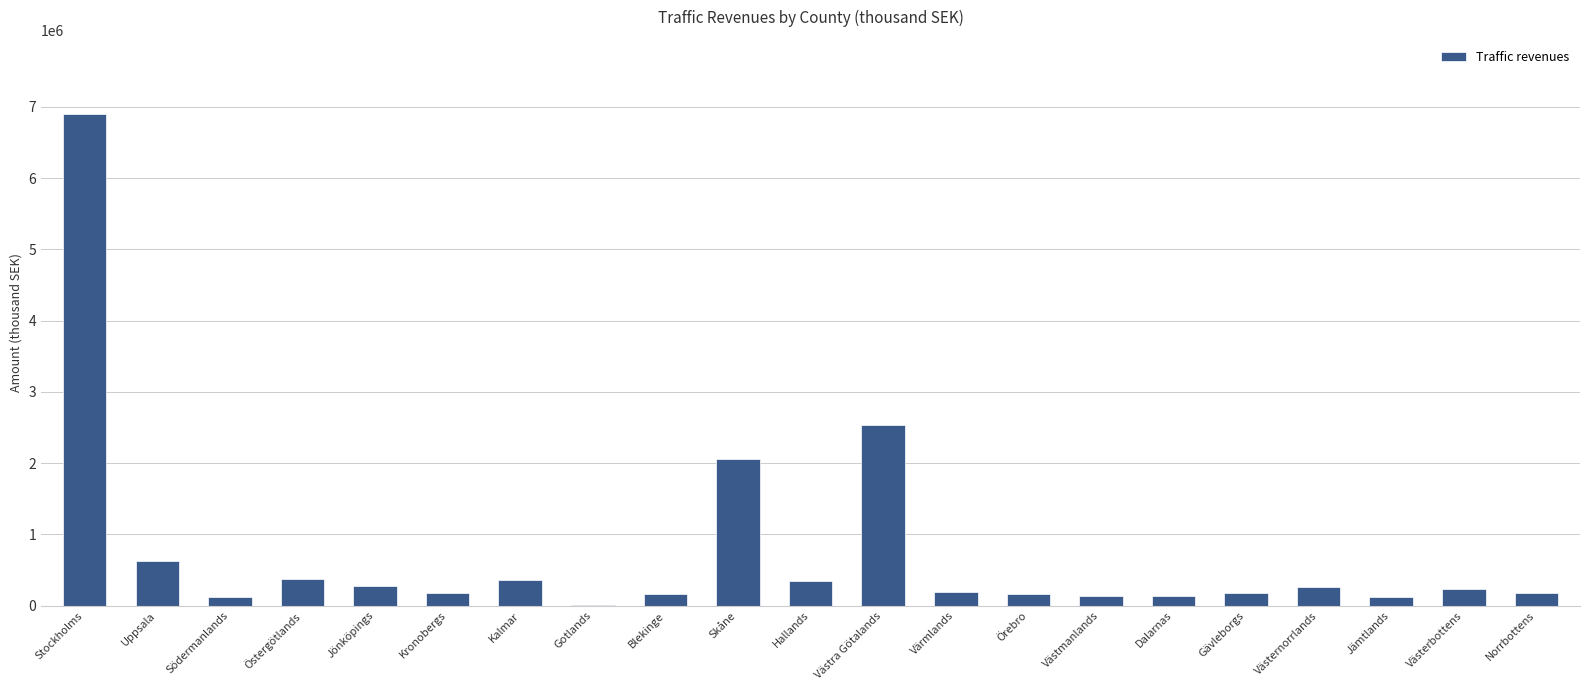

What is the change in value from Blekinge to Hallands?

+178754